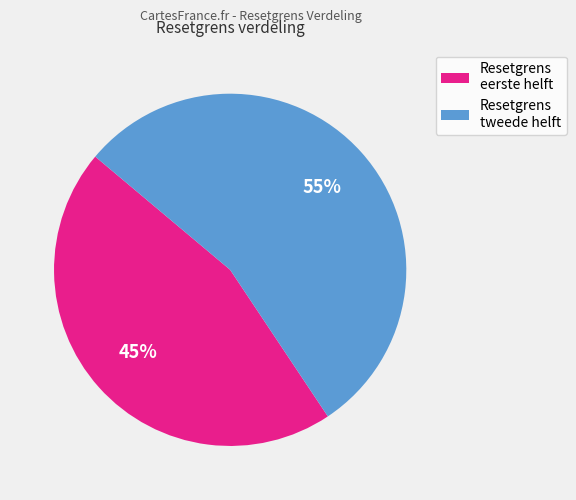

How many segments does this pie chart have?

2